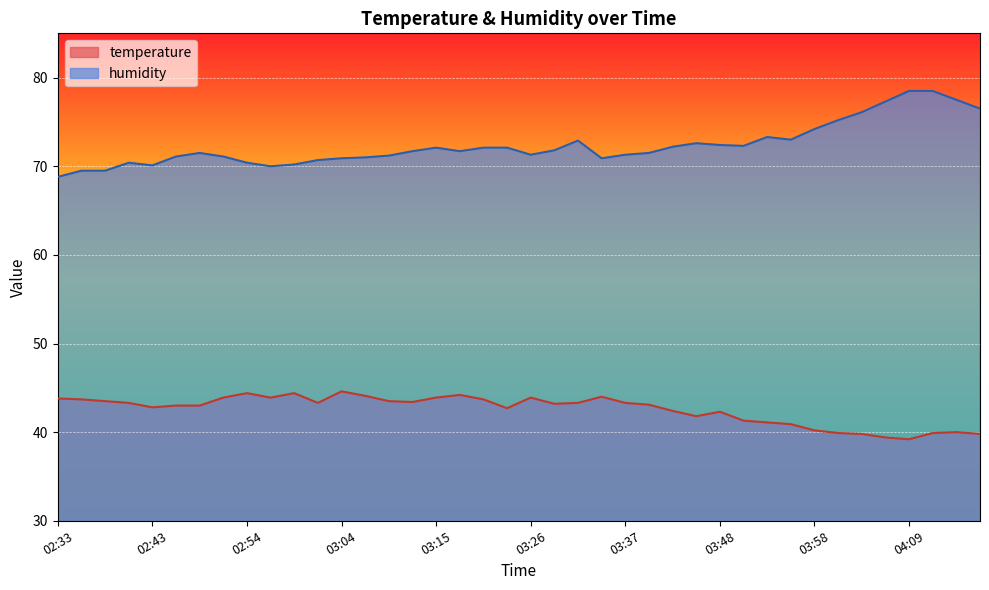

At 03:42, list the series in order from largest to smallest.

humidity, temperature